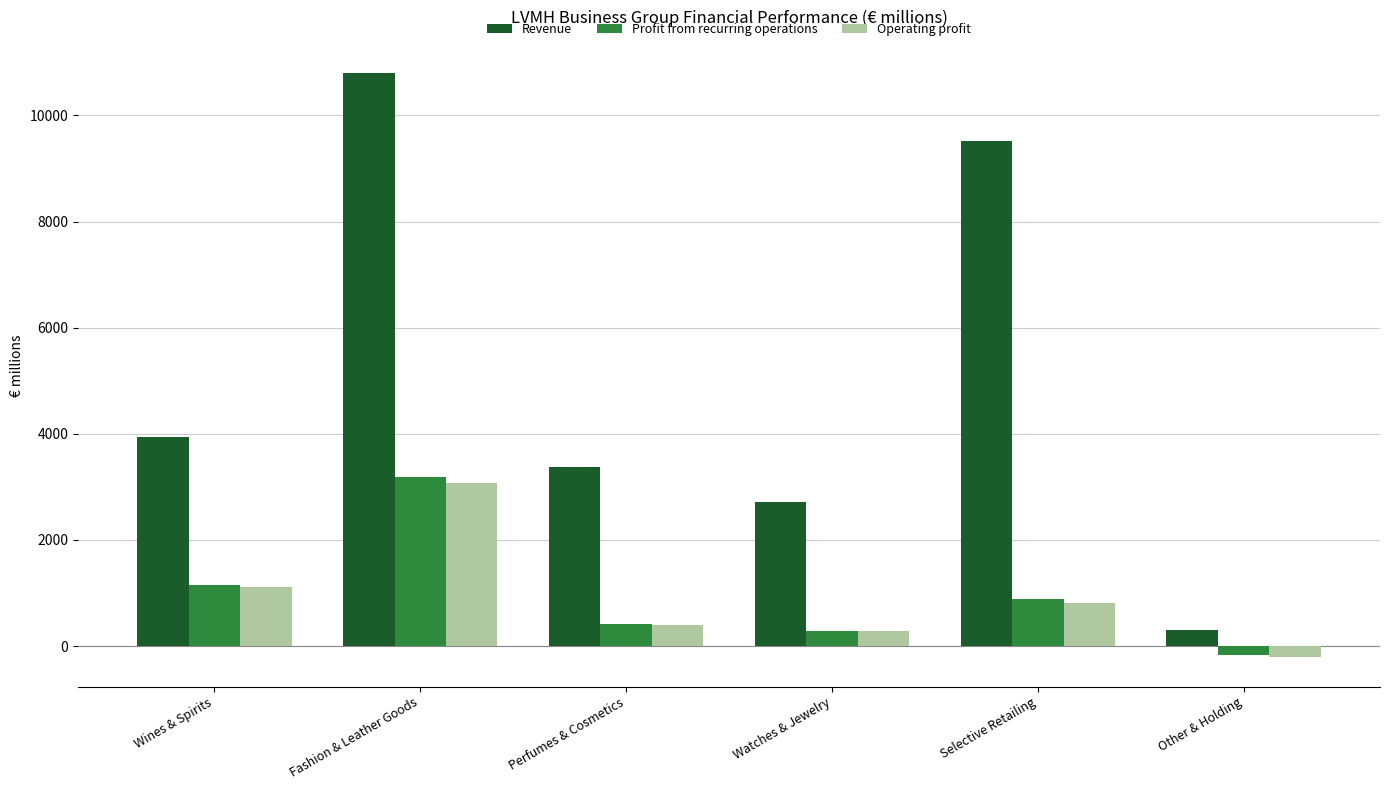

What position from the right is Other & Holding?

1